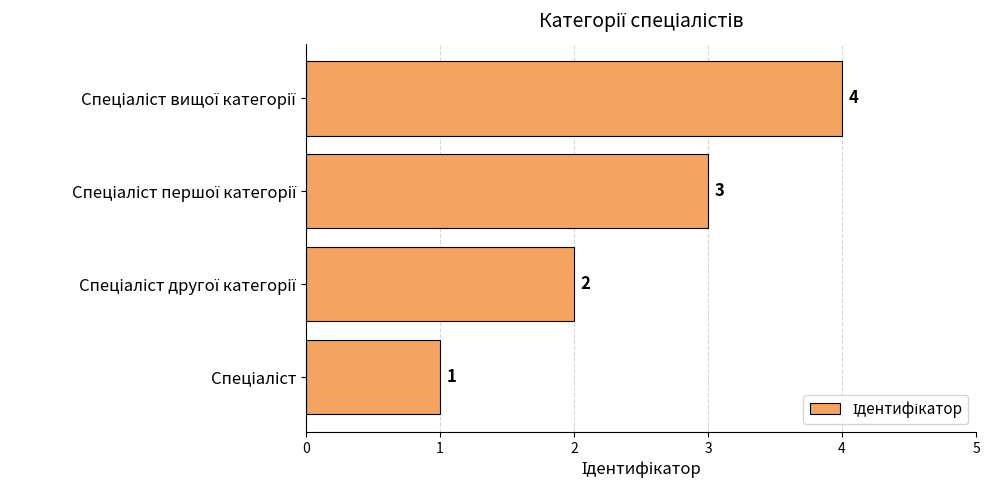

Does the chart contain any negative values?

No